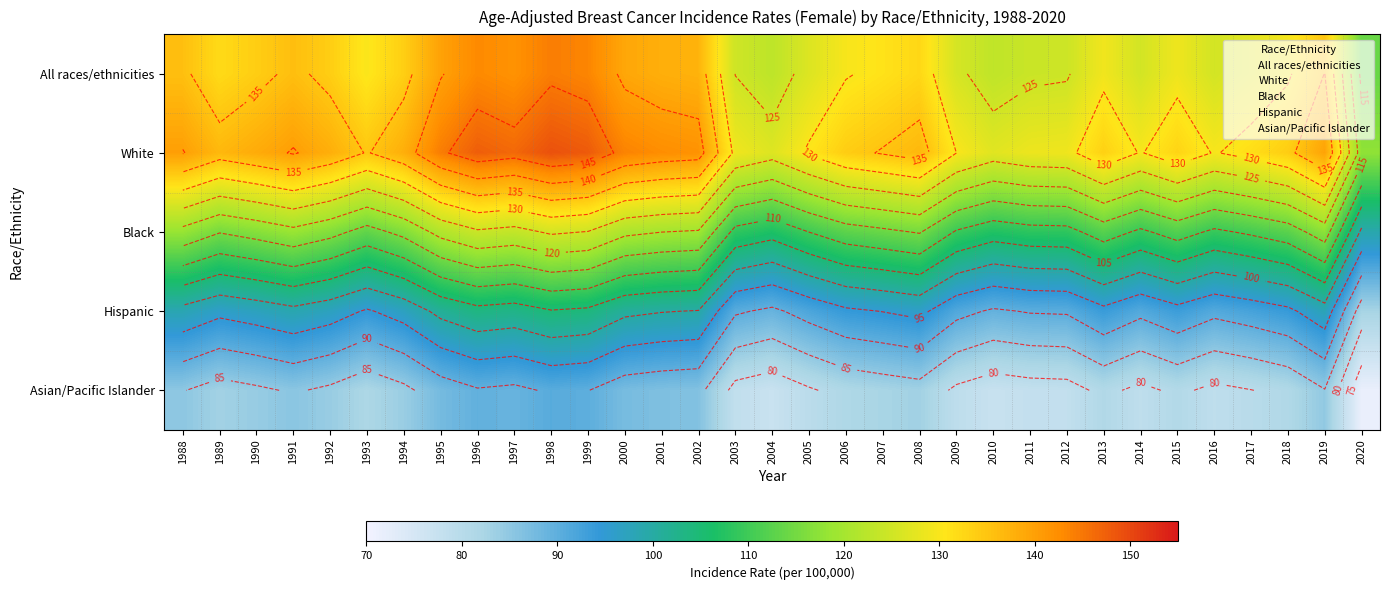

What is the sum of all Hispanic values?

3152.1